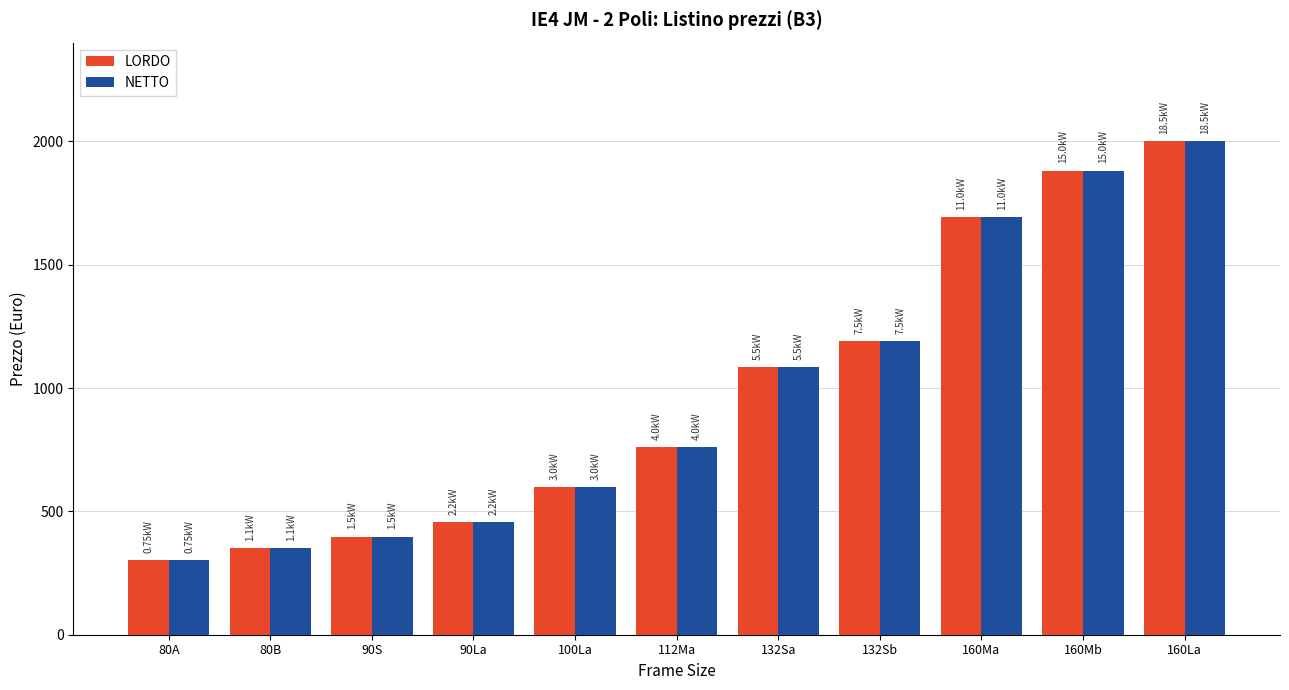

What is the label of the 3rd bar from the left?

90S